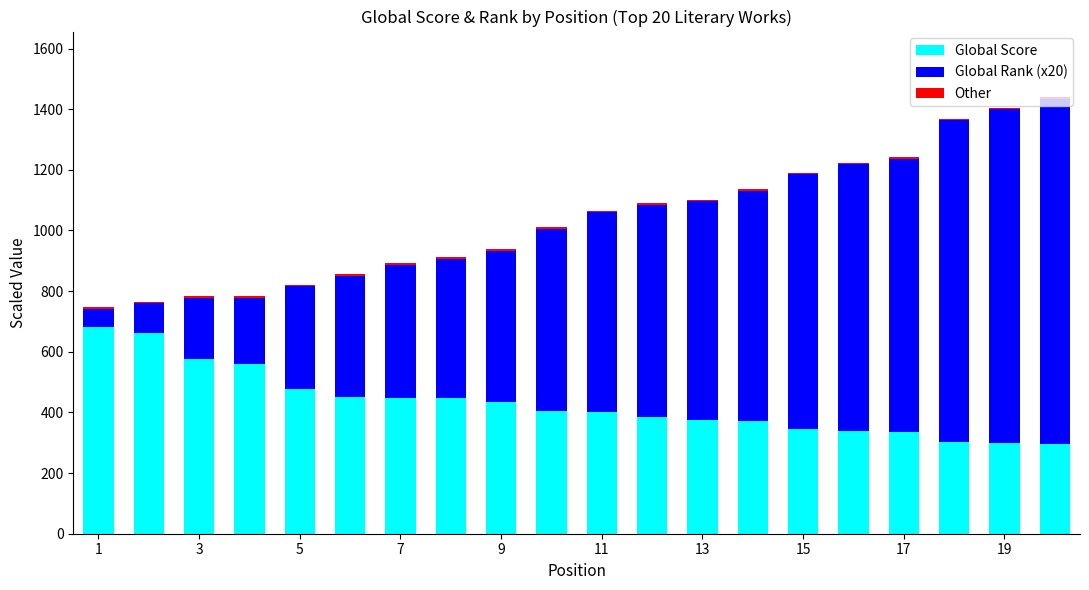

What is the maximum value for Global Score?

681.7